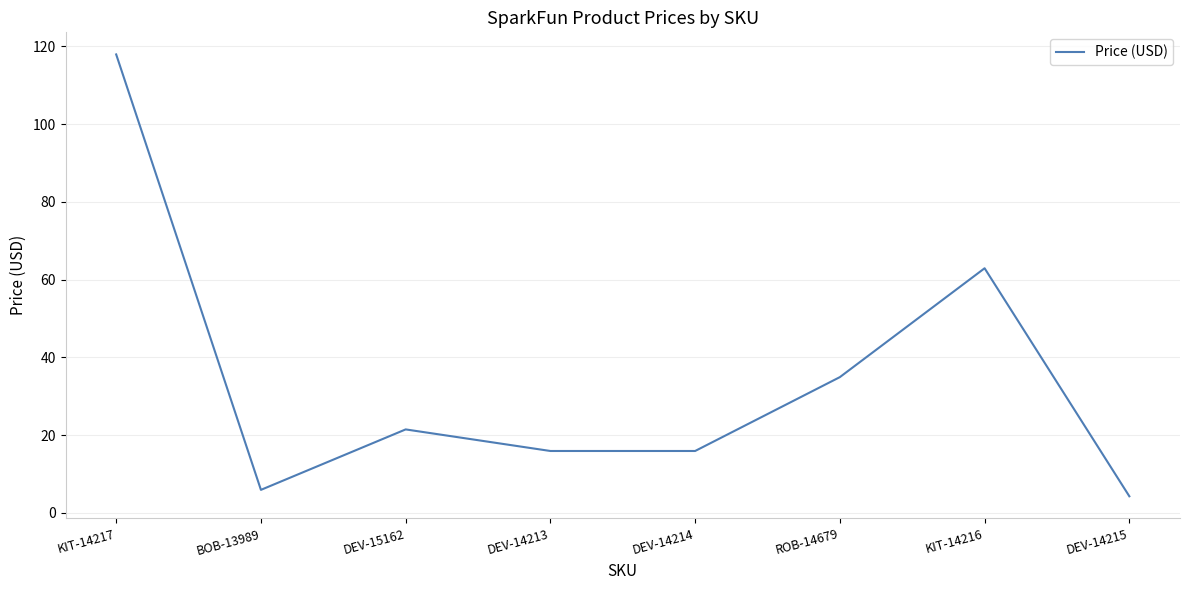

Where does the data first go above 21?

KIT-14217